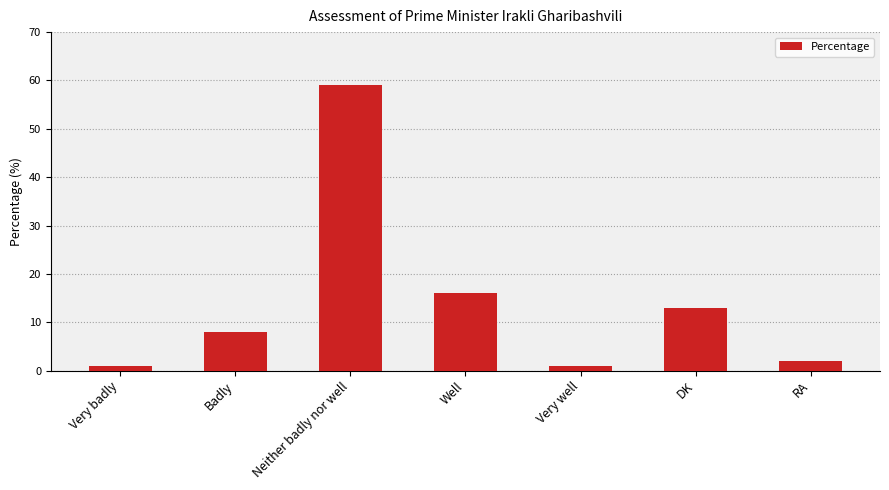

Is it true that the value at DK is 13?

True